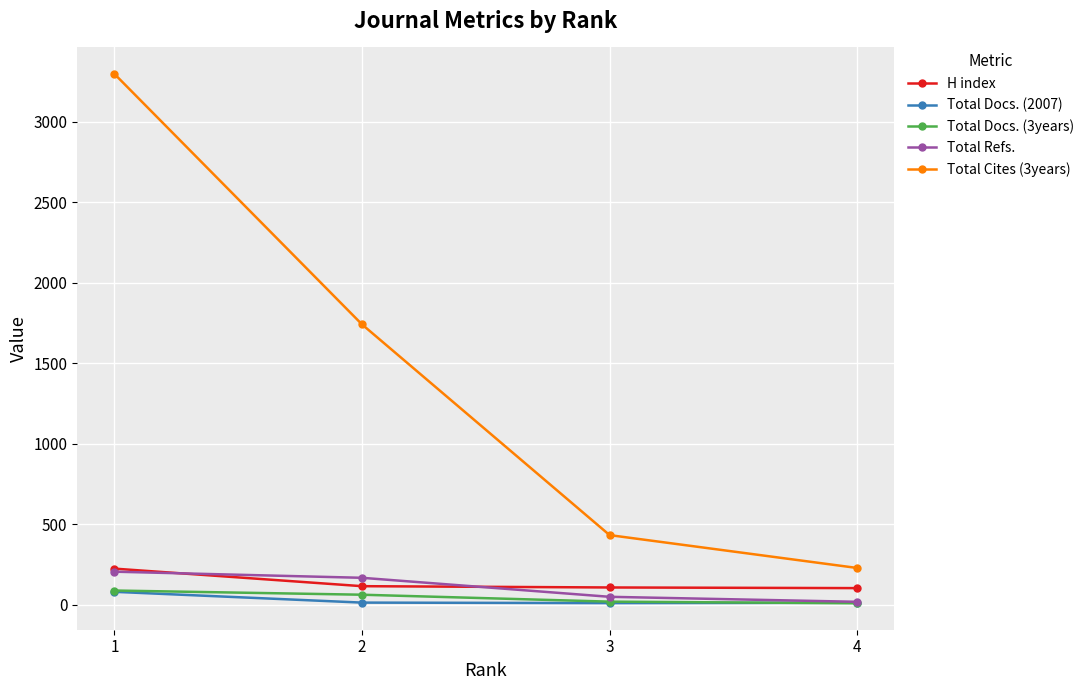

How many lines are shown in the chart?

5